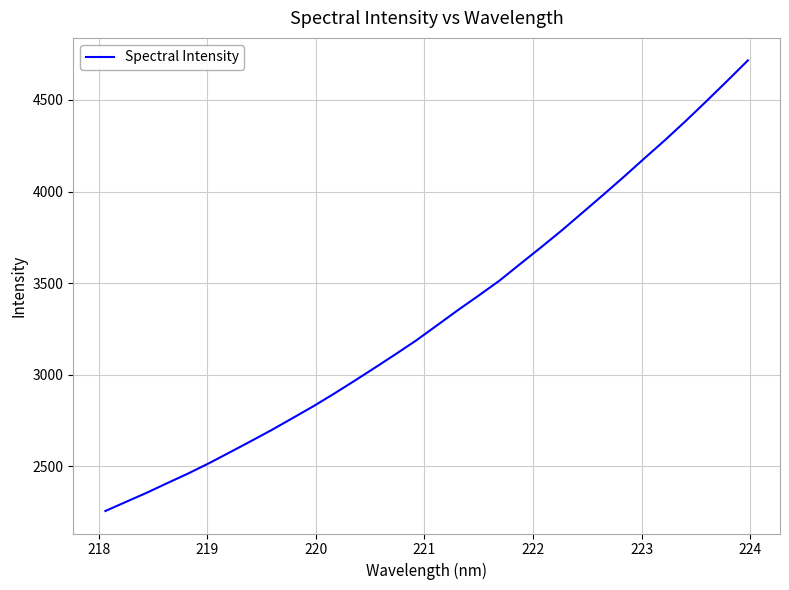

What is the greatest value displayed?

4716.0